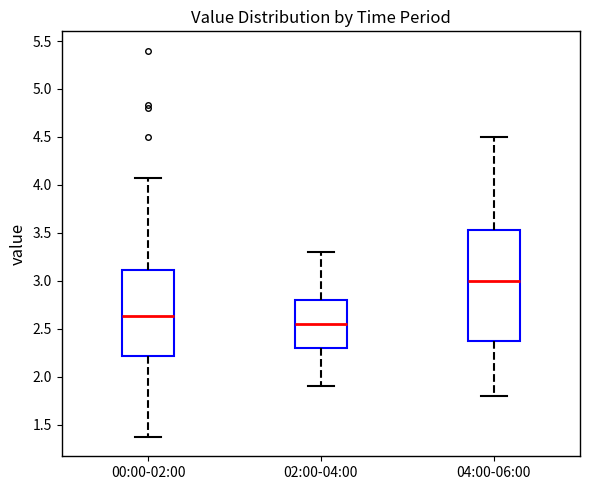

Where does the median line of the box for 04:00-06:00 sit on the y-axis? The values are not printed on the chart, so give them approximately, as read against the axis.

3.00